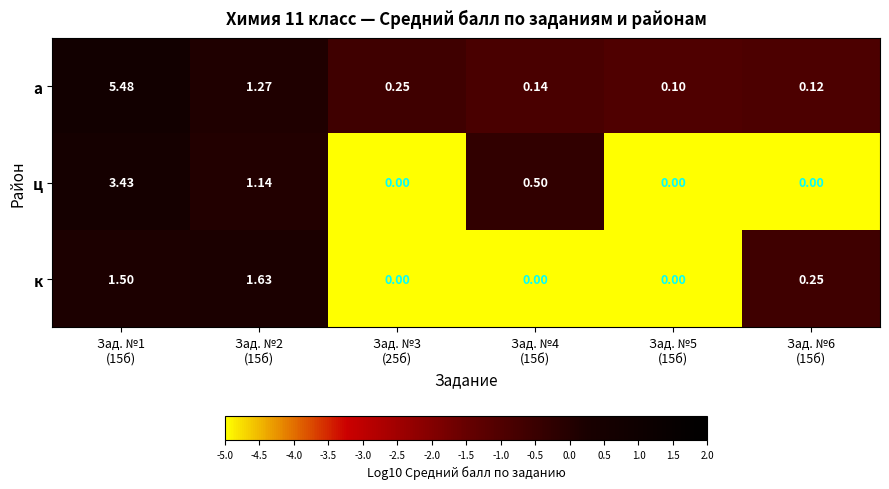

What is the total value across all series at Зад. №1
(15б)?

10.4